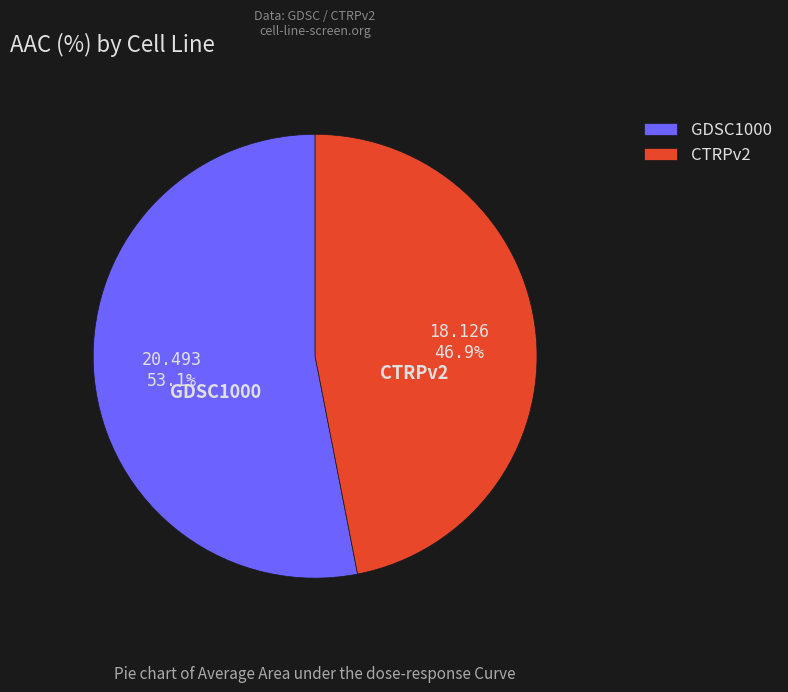

What is the largest slice in the pie chart?

GDSC1000